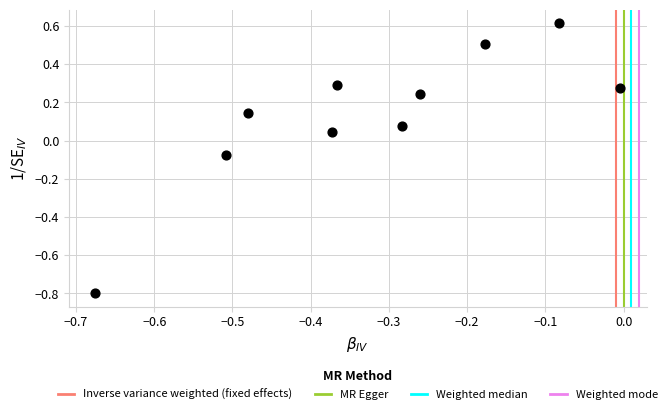

What is the average X value?

-0.3